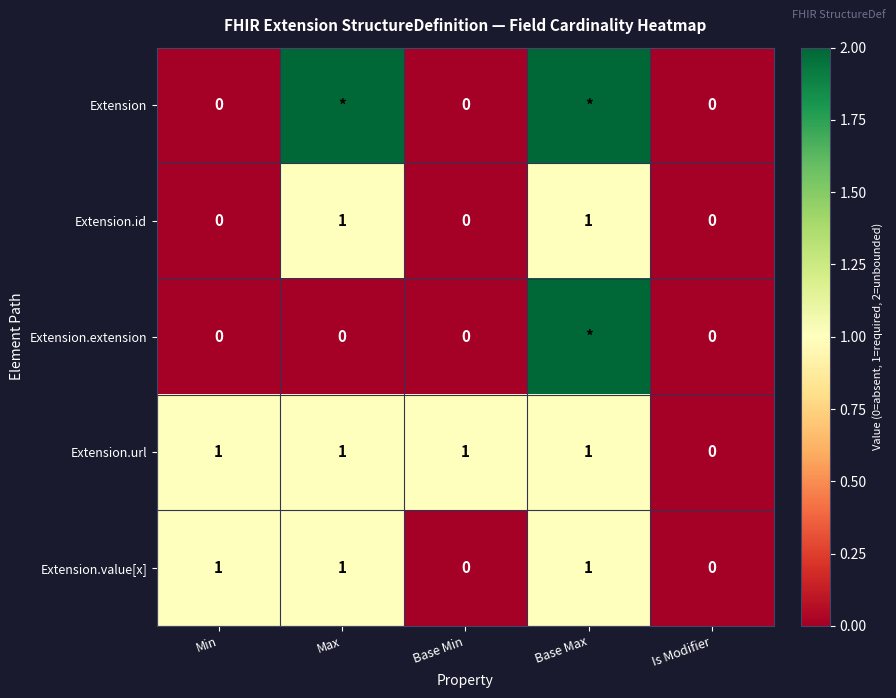

Count the Extension.url values in the range 1 to 2.

4